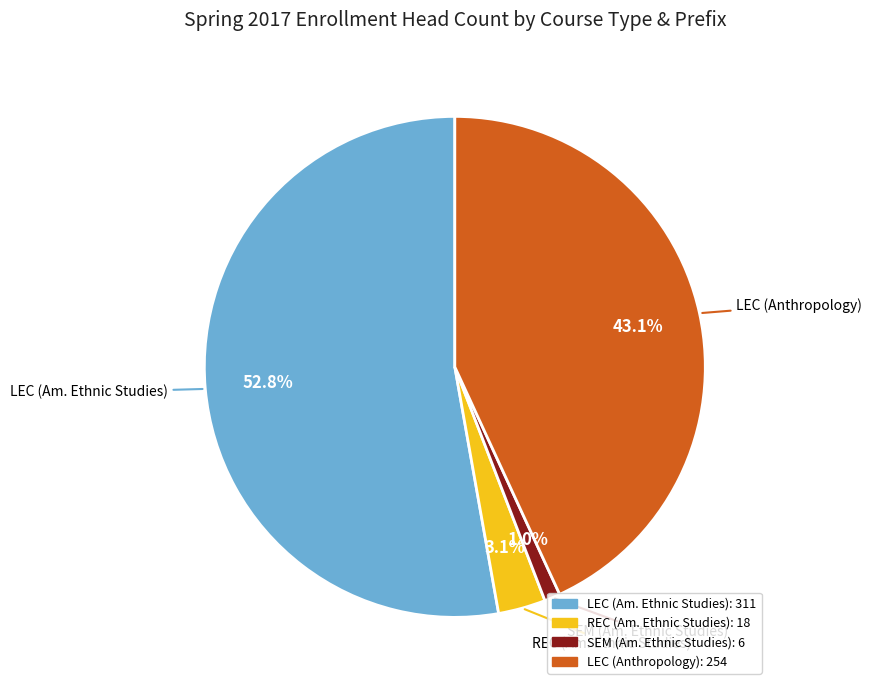

How many slices are in this pie chart?

4